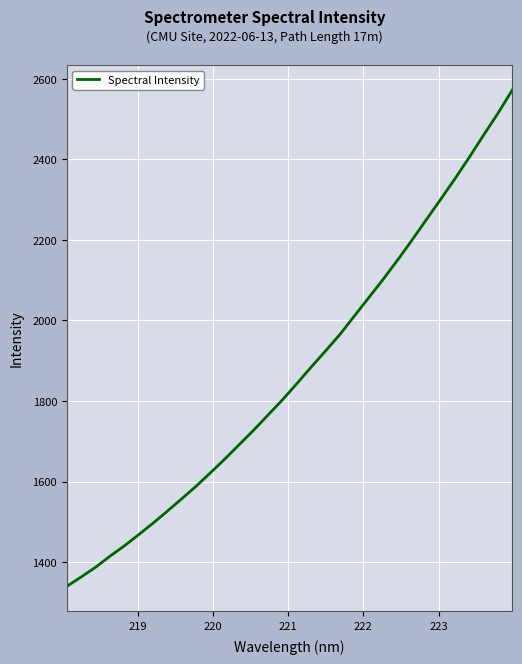

What is the difference between the maximum and minimum values?

1232.8